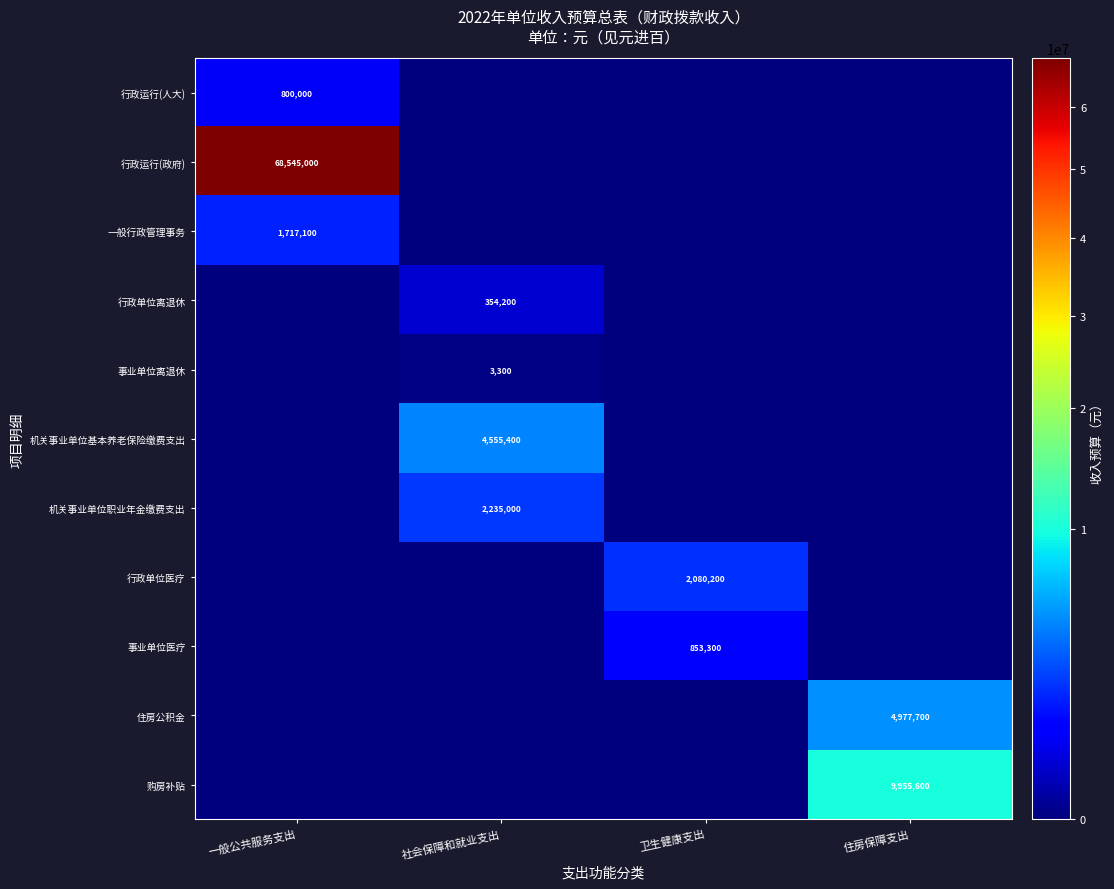

What is the total value across all series at 社会保障和就业支出?

7147900